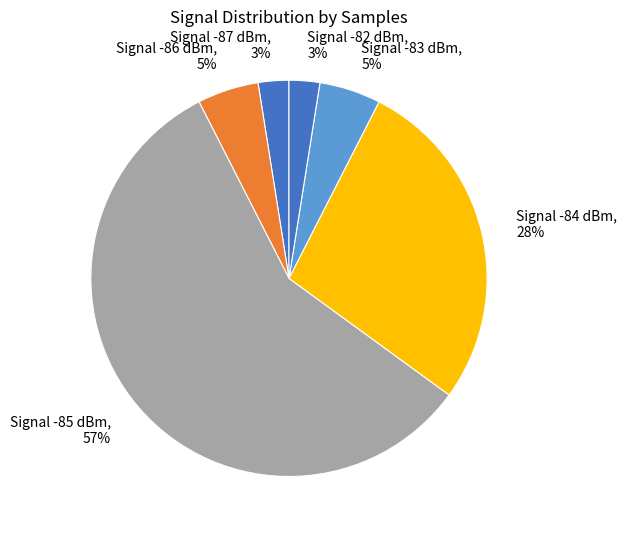

The Signal -83 dBm slice represents 1% of the pie. True or false?

False